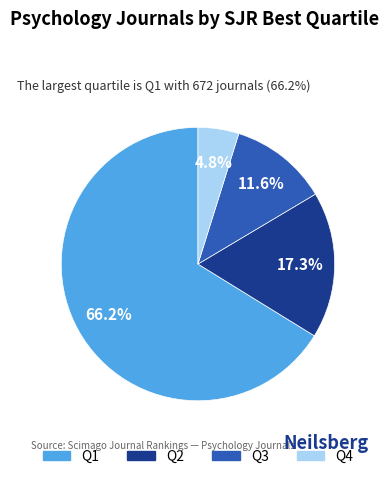

To the nearest percent, what is the average slice percentage?

25%